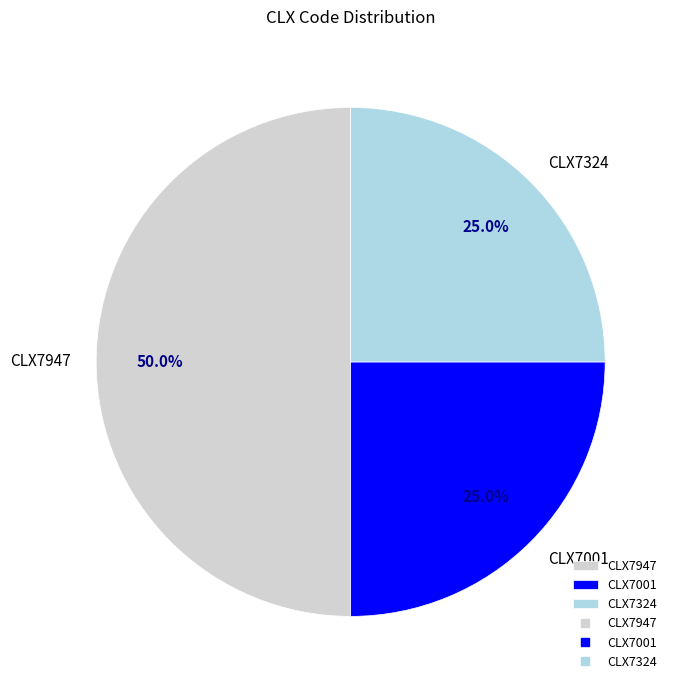

To the nearest percent, what is the combined percentage of CLX7947 and CLX7001?

75%